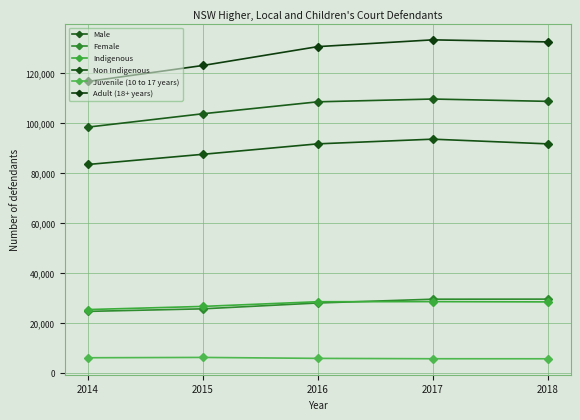

How many data points does each series have?

5